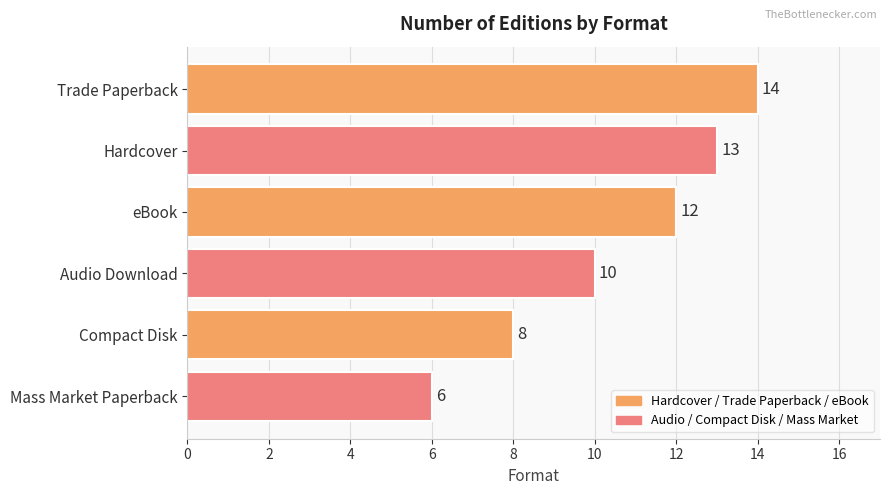

Rank the categories by value from lowest to highest.

Mass Market Paperback, Compact Disk, Audio Download, eBook, Hardcover, Trade Paperback